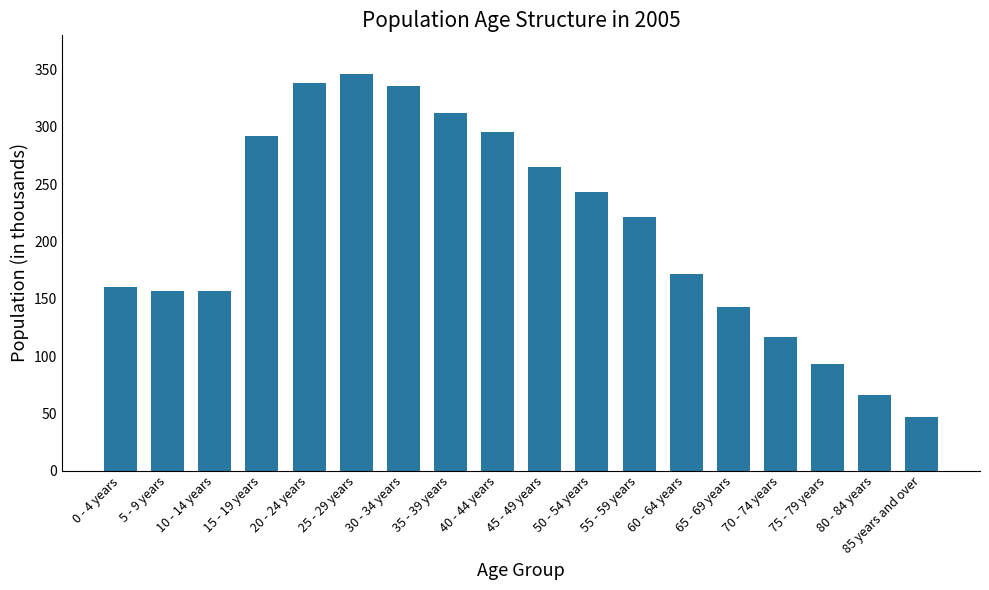

What is the label of the 12th bar from the left?

55 - 59 years